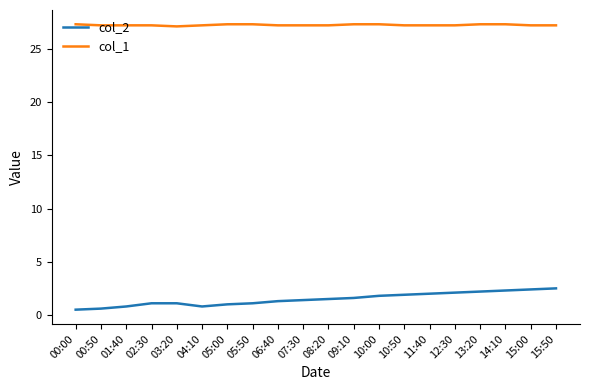

Which series has the widest spread of values?

col_2